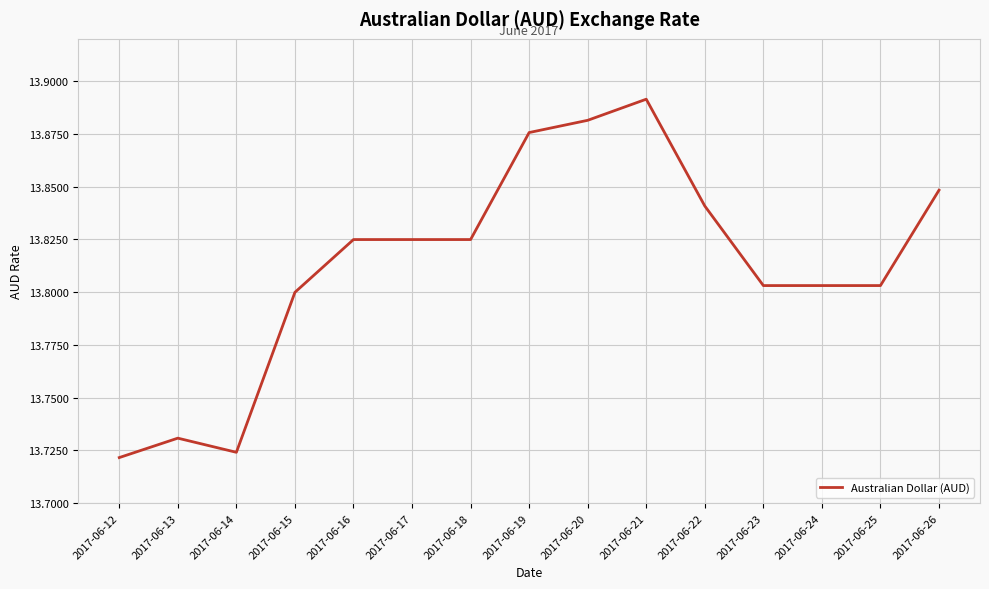

Which category has the highest value across all series?

2017-06-21